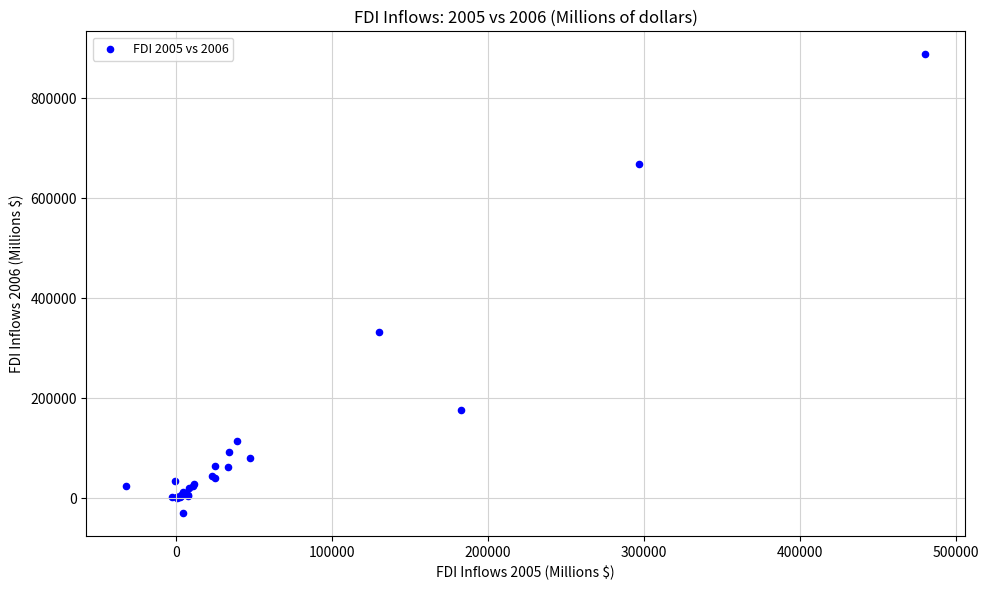

What Y value in the scatter plot is closest to 428897?

332772.6